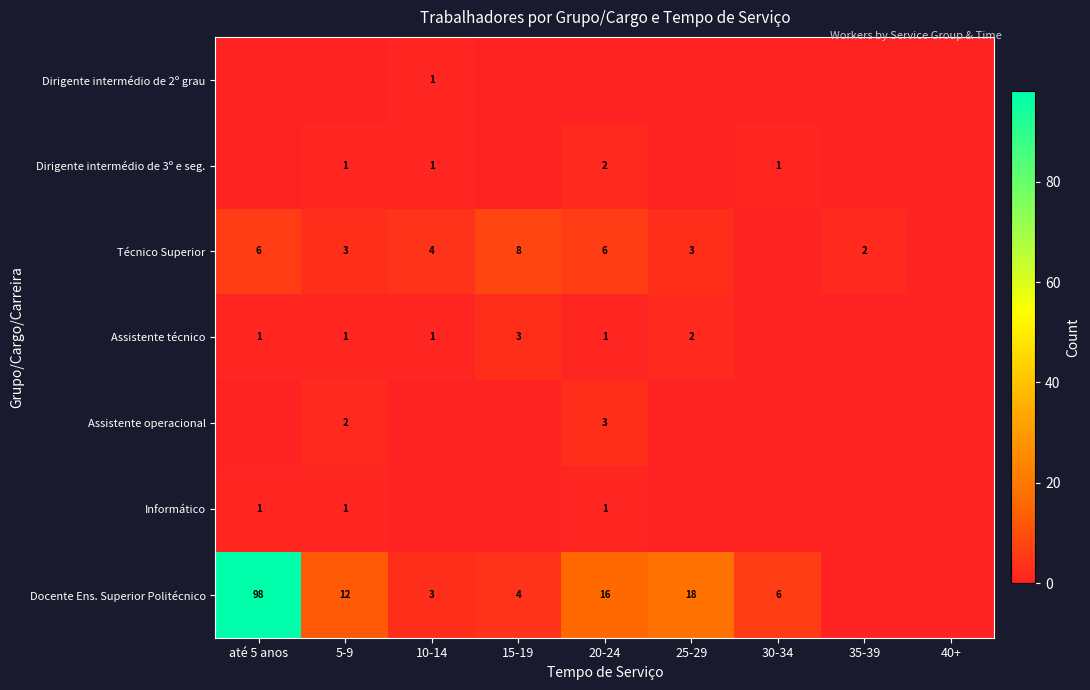

Is it true that Docente Ens. Superior Politécnico equals 6 at 30-34?

True